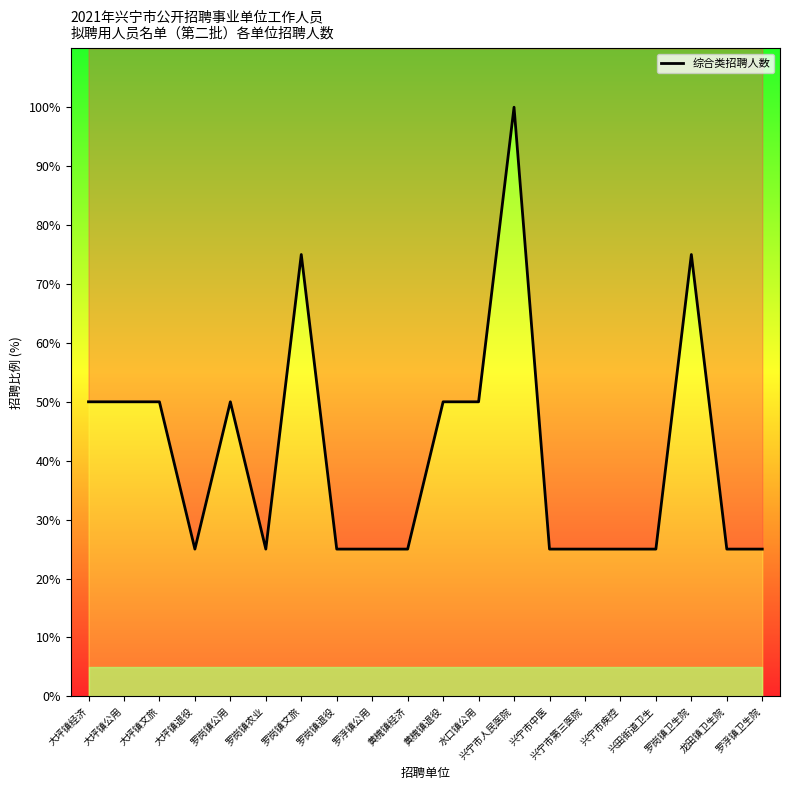

What is the change in value from 黄槐镇退役 to 兴宁市人民医院?

+50